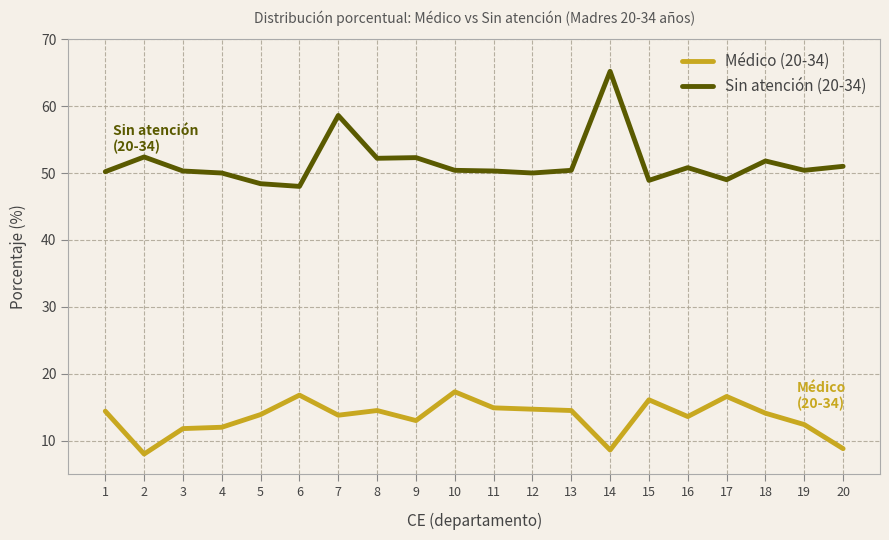

True or false: Médico (20-34) and Sin atención (20-34) cross at least once.

False